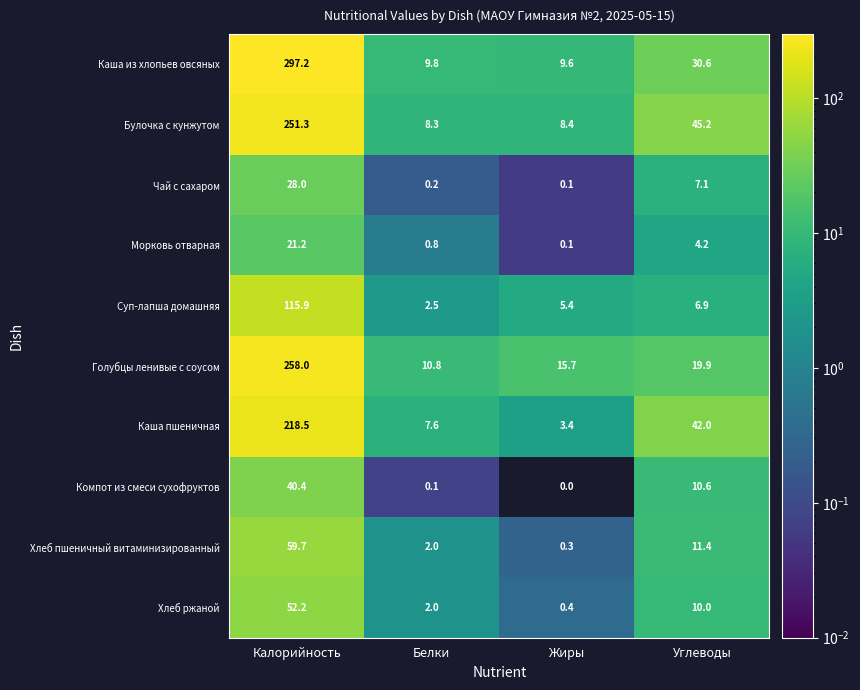

At which label does Каша пшеничная first exceed 42?

Калорийность